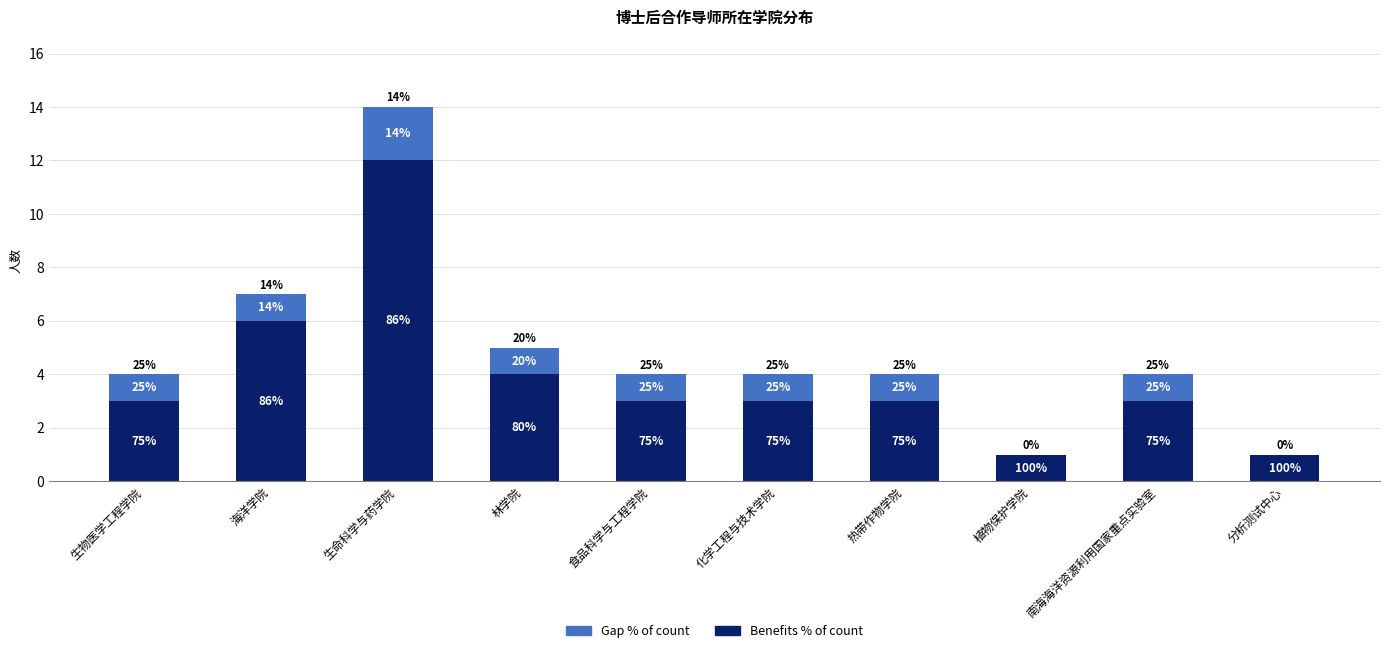

Does the chart contain stacked bars?

Yes